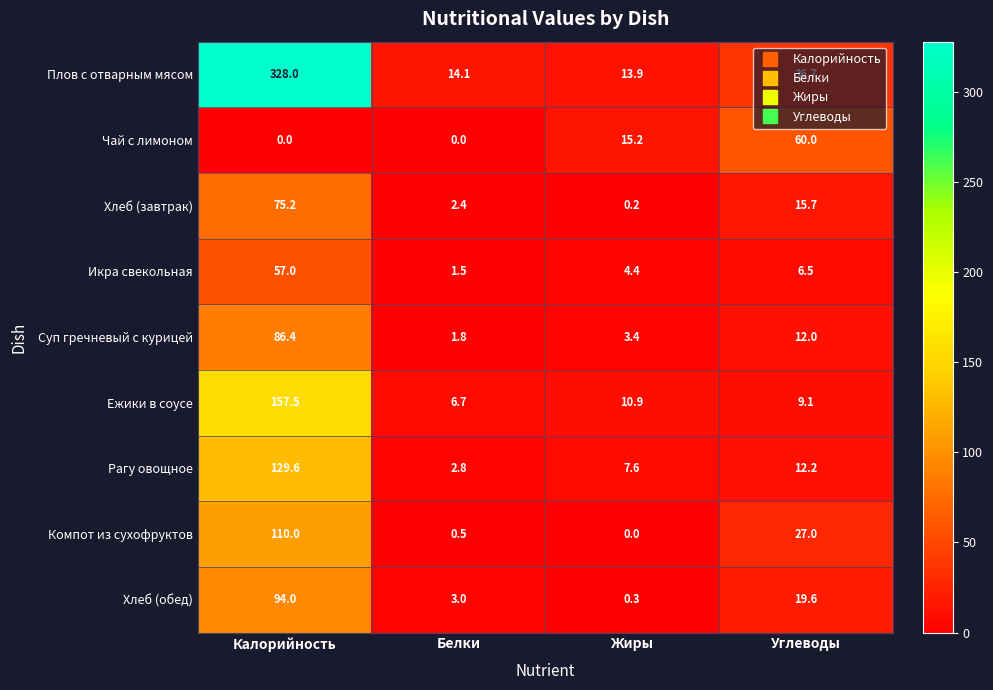

How many values in the Рагу овощное series are below 12?

2